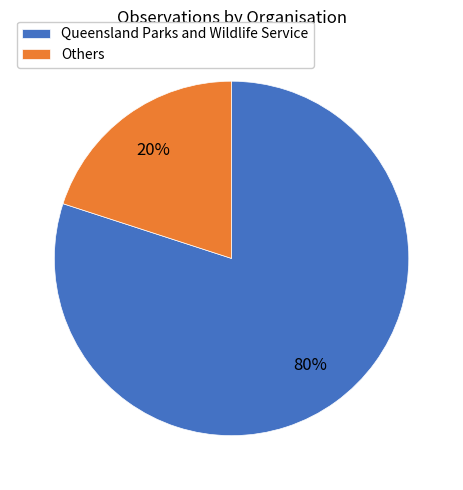

Rank the categories by value from lowest to highest.

Others, Queensland Parks and Wildlife Service